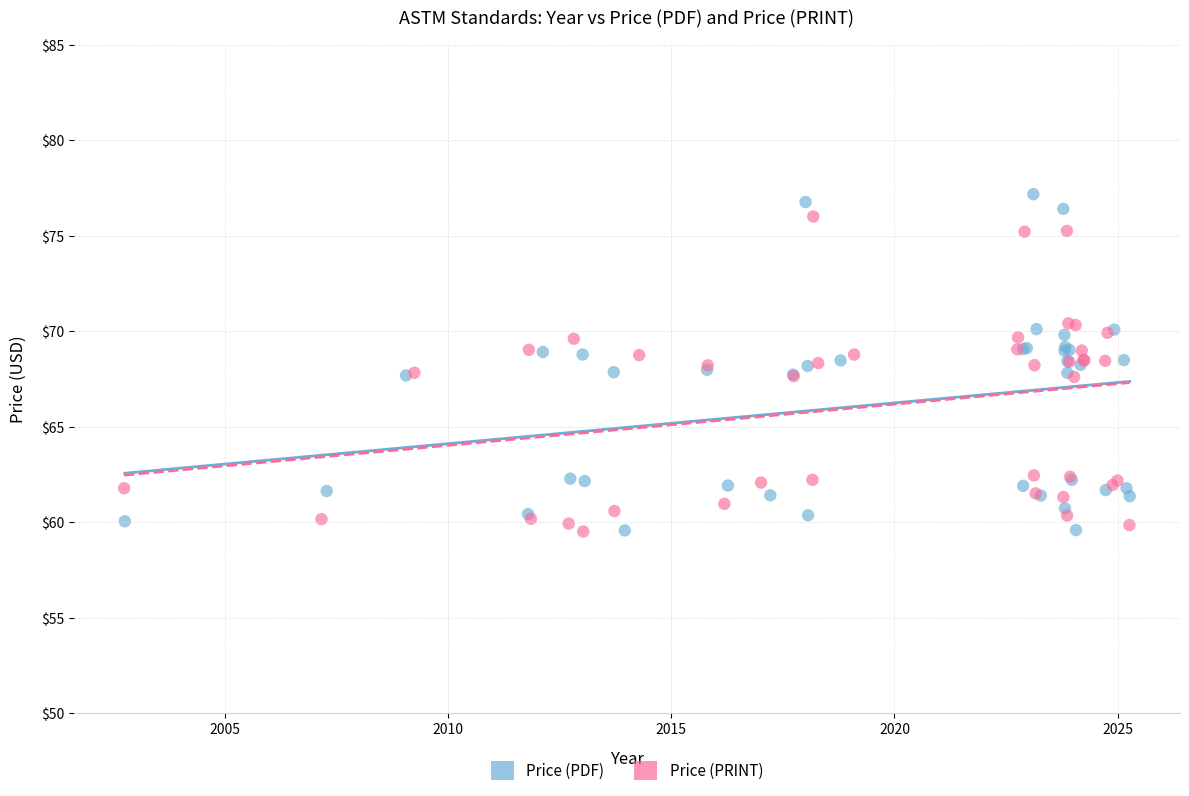

Which series has the widest spread of Y values?

Price (PDF)